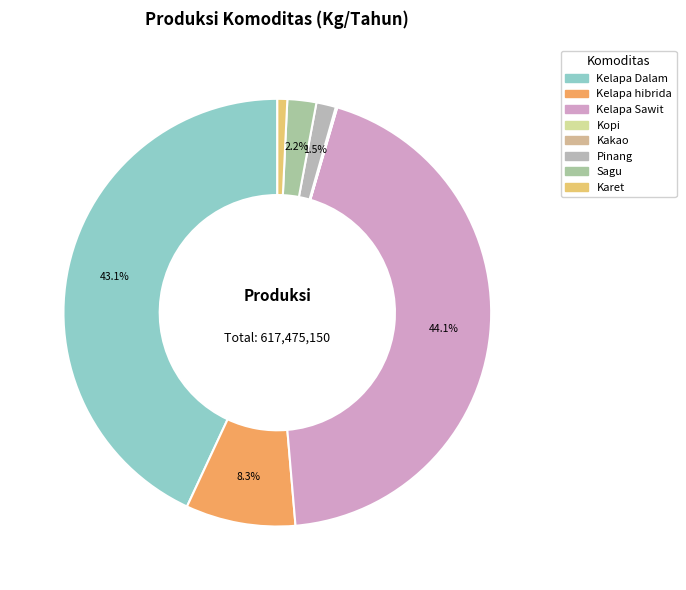

How many segments does this pie chart have?

8